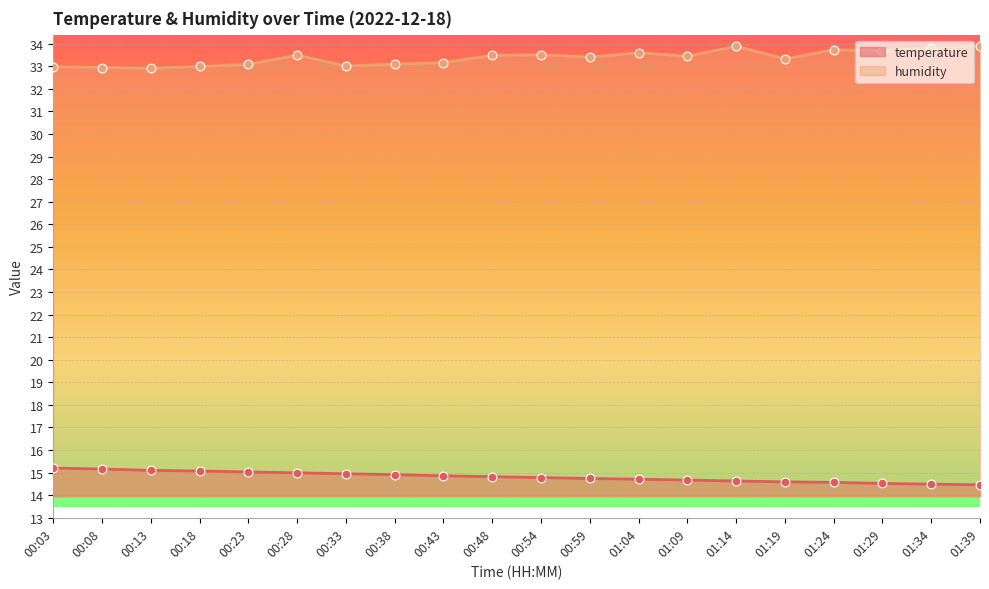

Which series has the largest total across all categories?

humidity